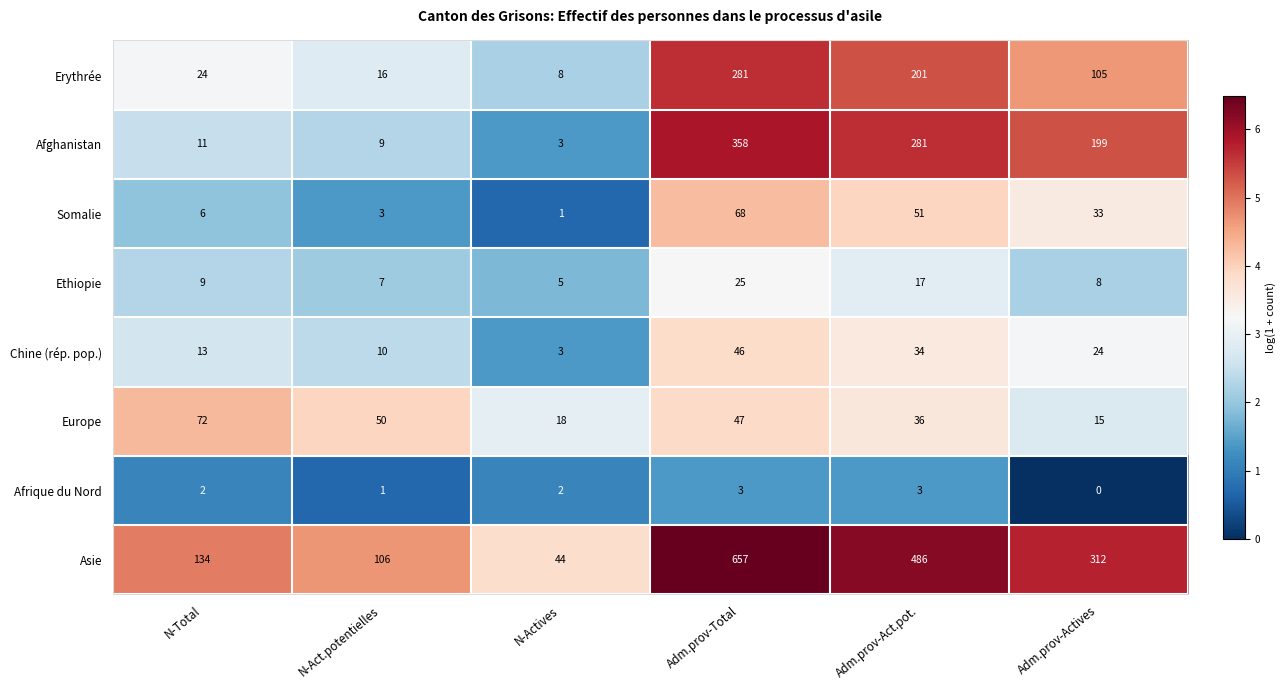

Between N-Actives and Adm.prov-Total, which series saw the biggest shift?

Asie